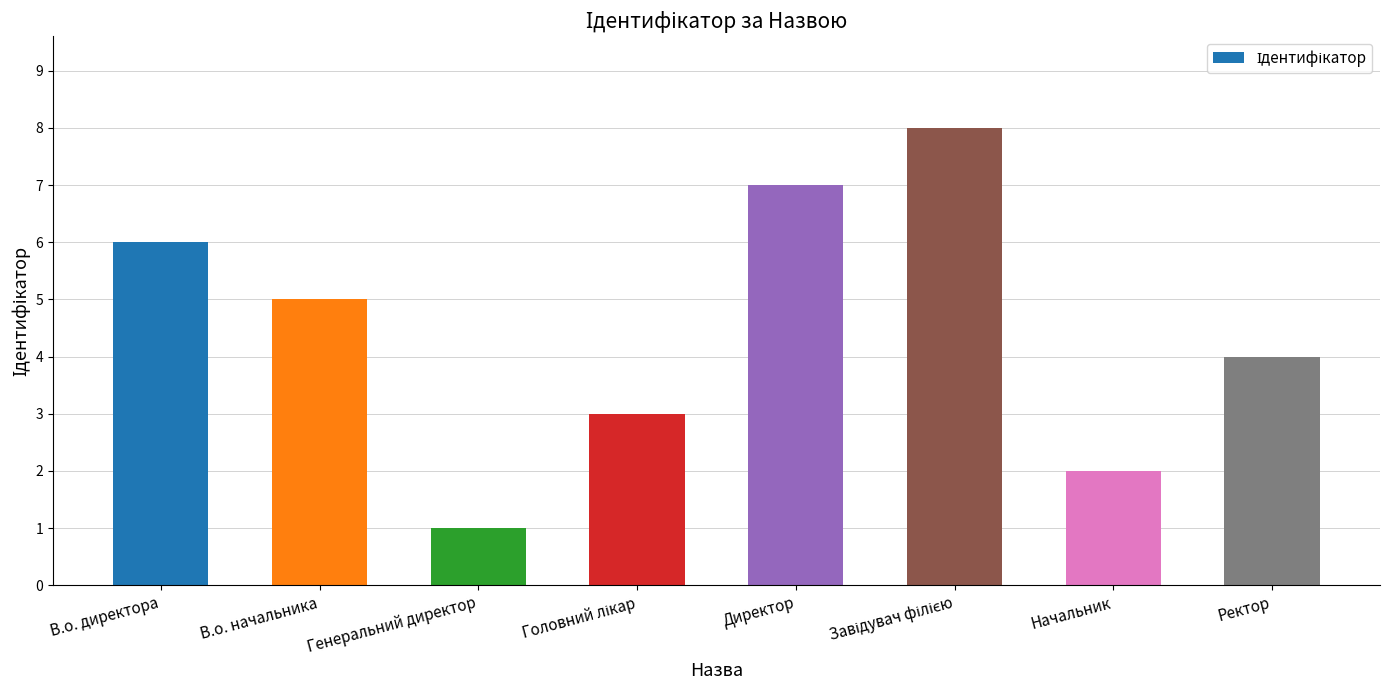

How many values are below 5?

4